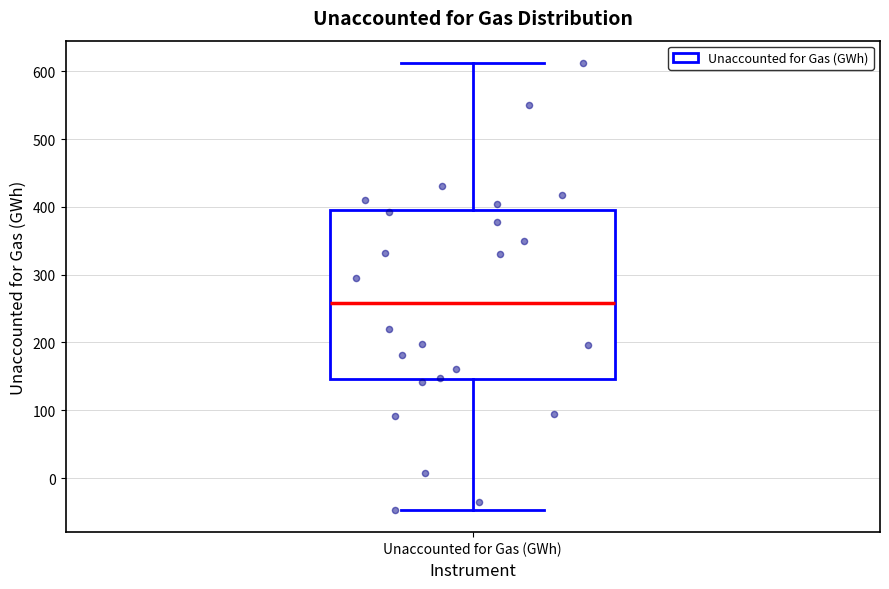

Read this box plot against the y-axis: the position of the median line, the range covered by the box, and the ends of both whiskers. The values are not printed on the chart, so give them approximately, as read against the axis.

median 260, box 150 to 400, whiskers -50 to 610